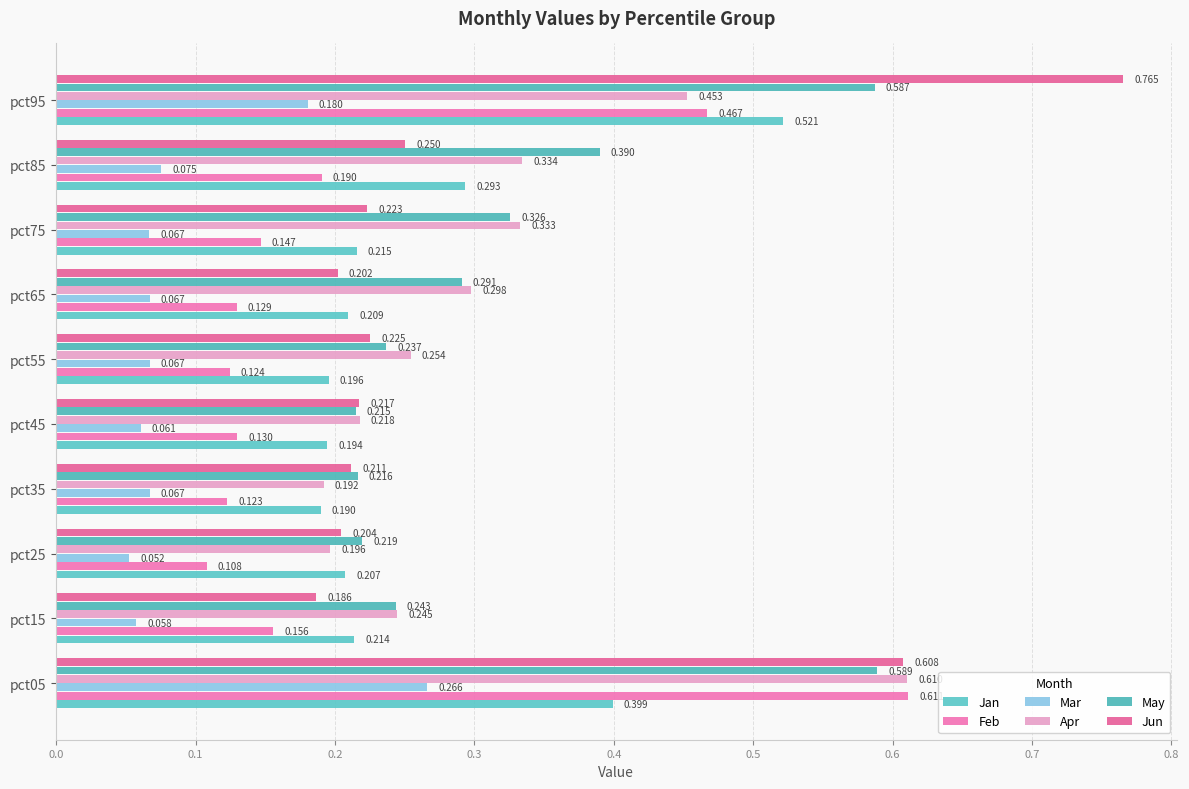

Which category has the highest value across all series?

pct95